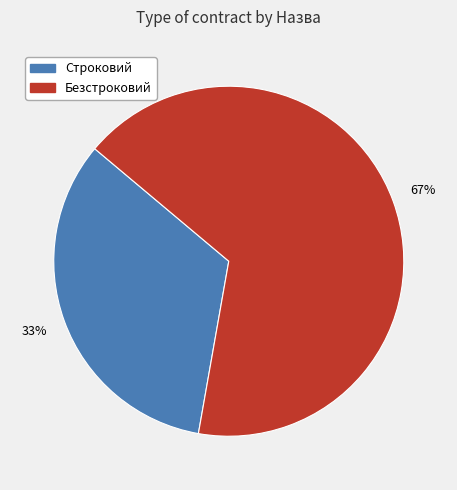

Which slice is the largest?

Безстроковий